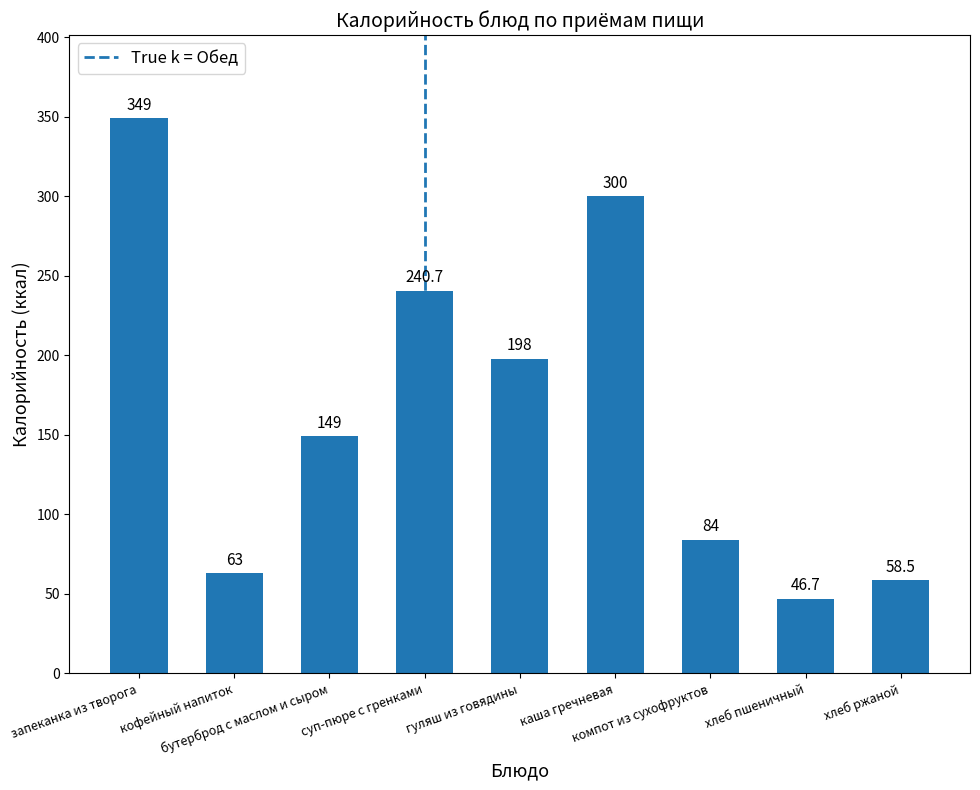

What position from the right is бутерброд с маслом и сыром?

7